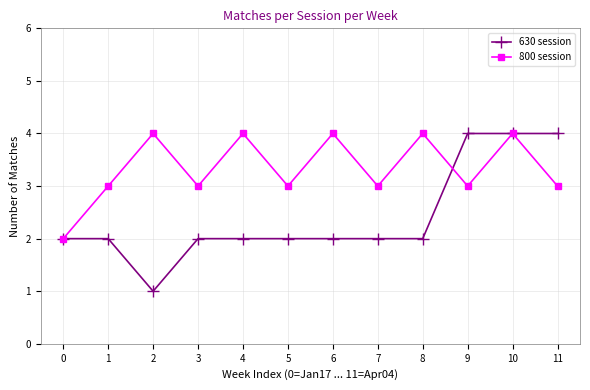

What is the value of the 800 session point at the 1st from the left?

2